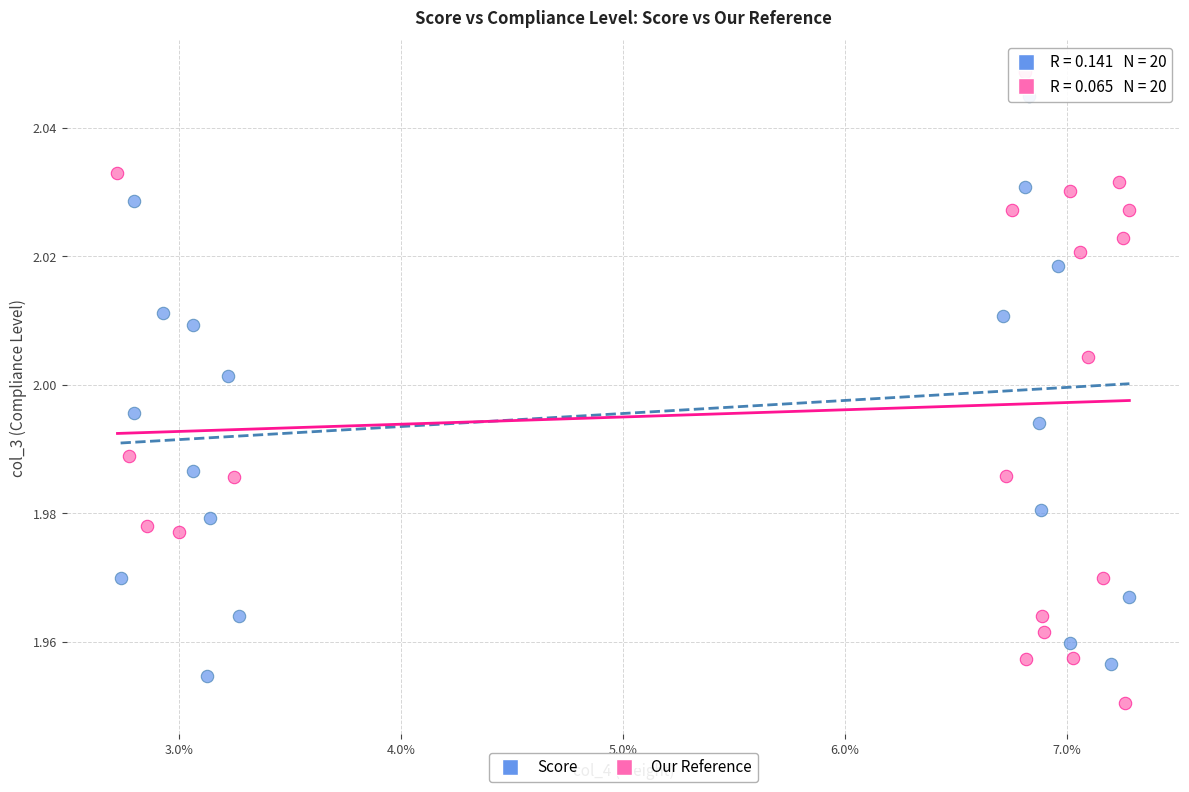

Which series contains the highest Y value?

Our Reference